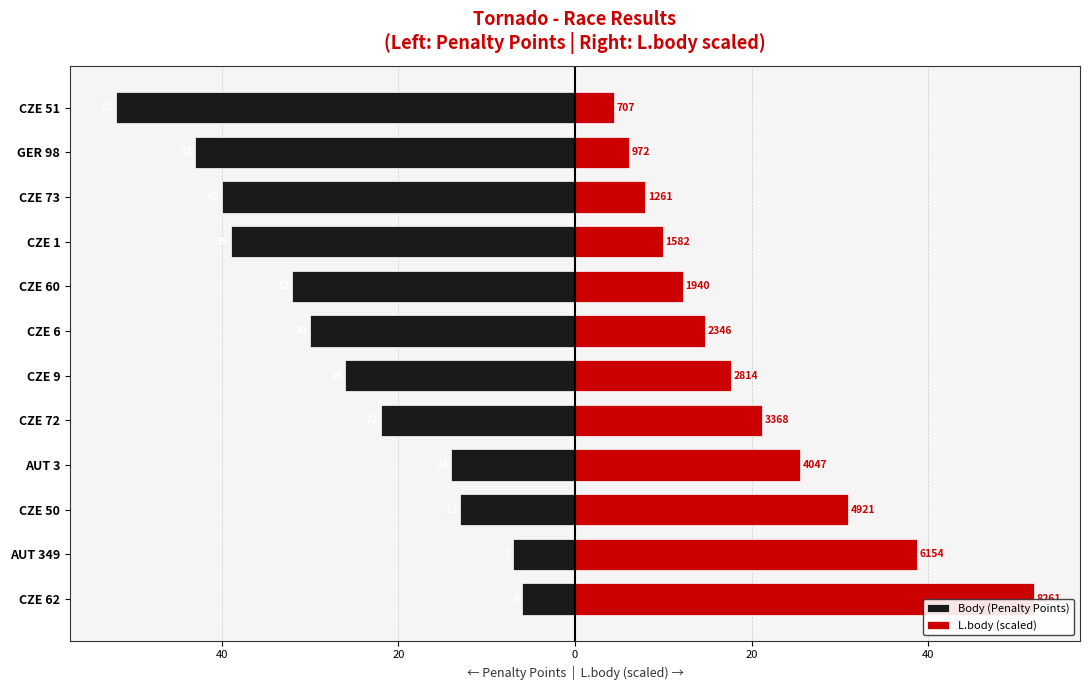

Between CZE 50 and GER 98, which series saw the biggest shift?

Body (Penalty Points)